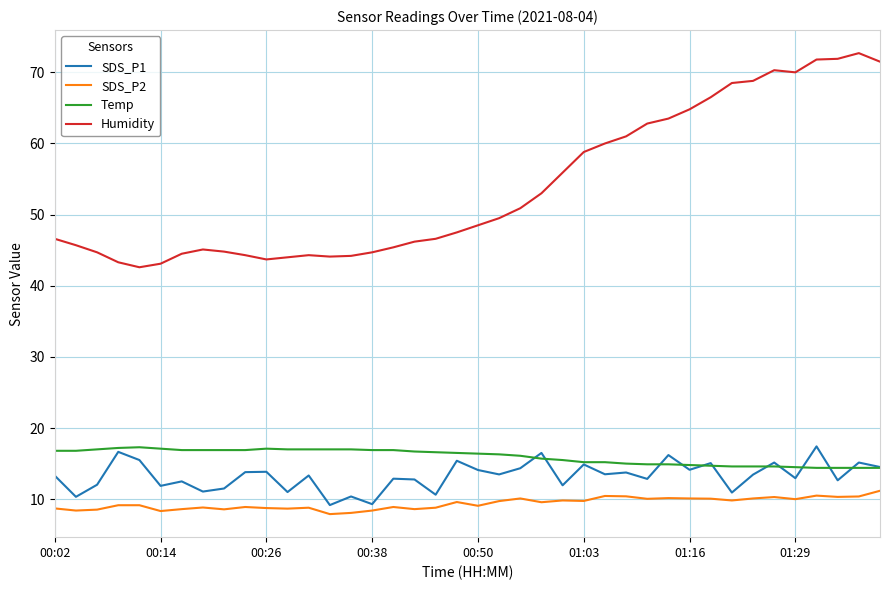

What is the maximum value for Temp?

17.3